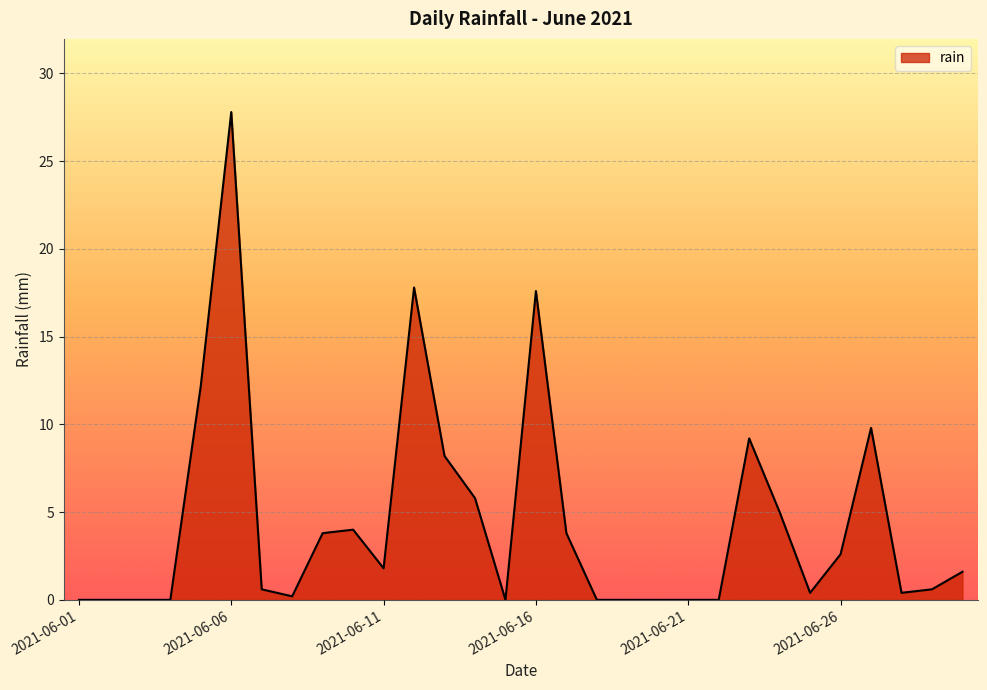

What is the greatest value displayed?

27.8